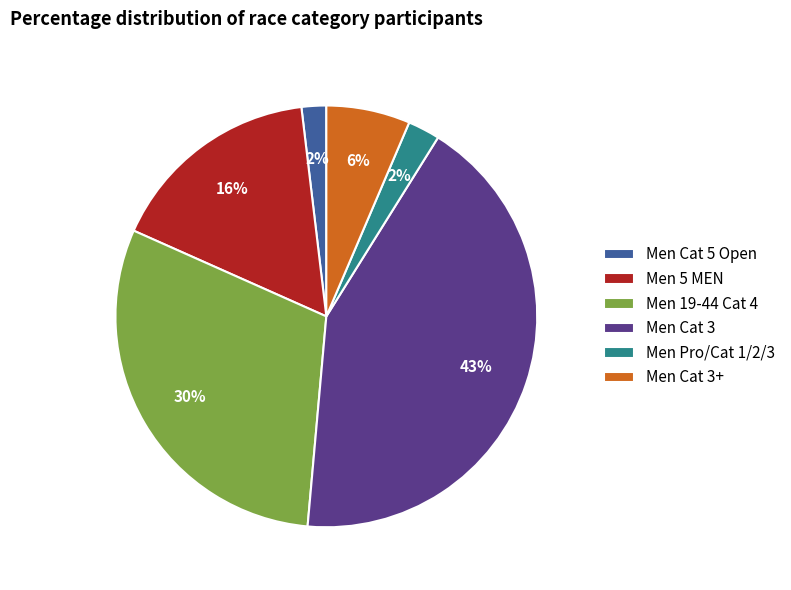

Which has a higher value, Men Pro/Cat 1/2/3 or Men Cat 3+?

Men Cat 3+